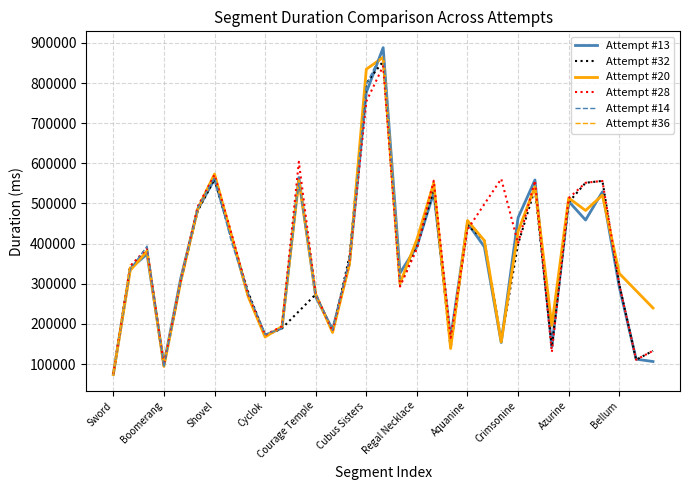

The value of Attempt #32 at Wind Temple is 414878. True or false?

True